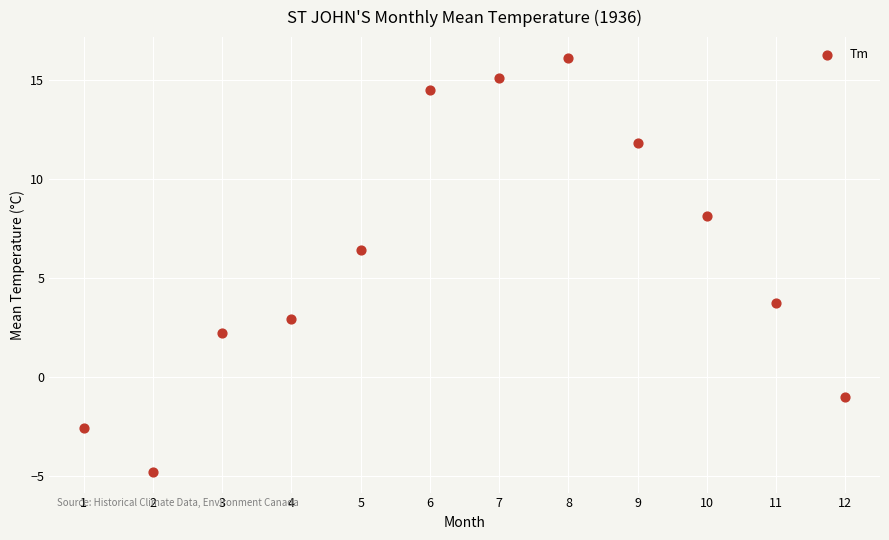

What is the range of X values (max minus min)?

11.0